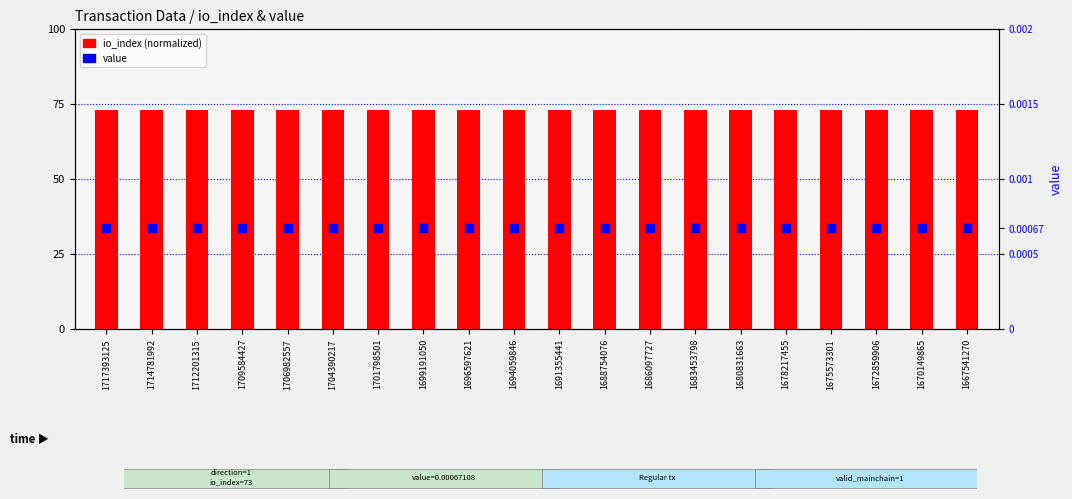

Which series has the largest Y range (max minus min)?

io_index (normalized)